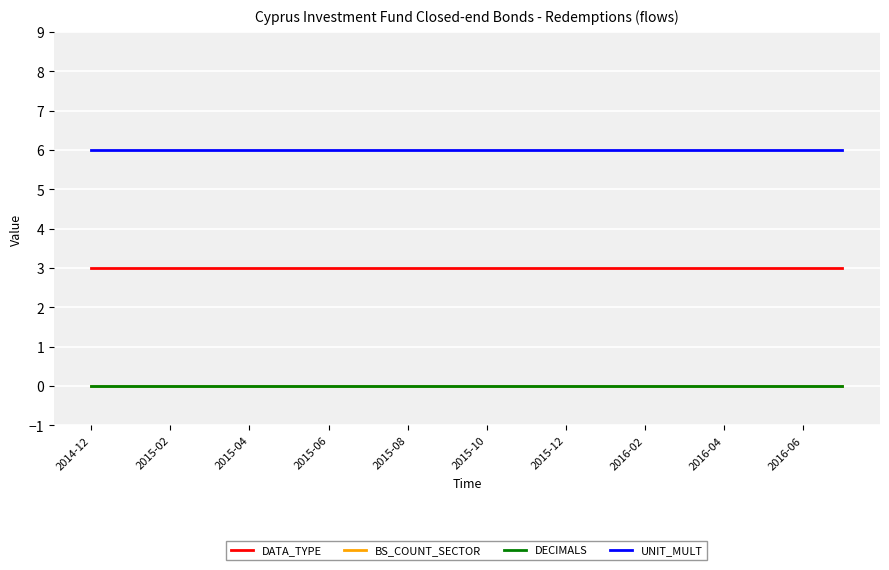

True or false: UNIT_MULT and DECIMALS cross at least once.

False